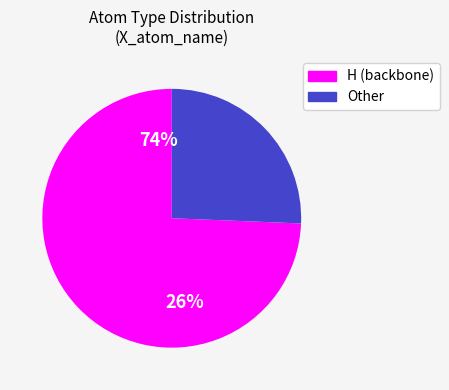

Is there a majority slice in this chart?

Yes